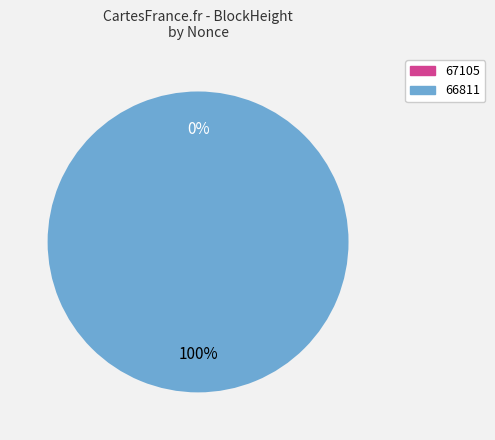

The 66811 slice represents 100% of the pie. True or false?

True